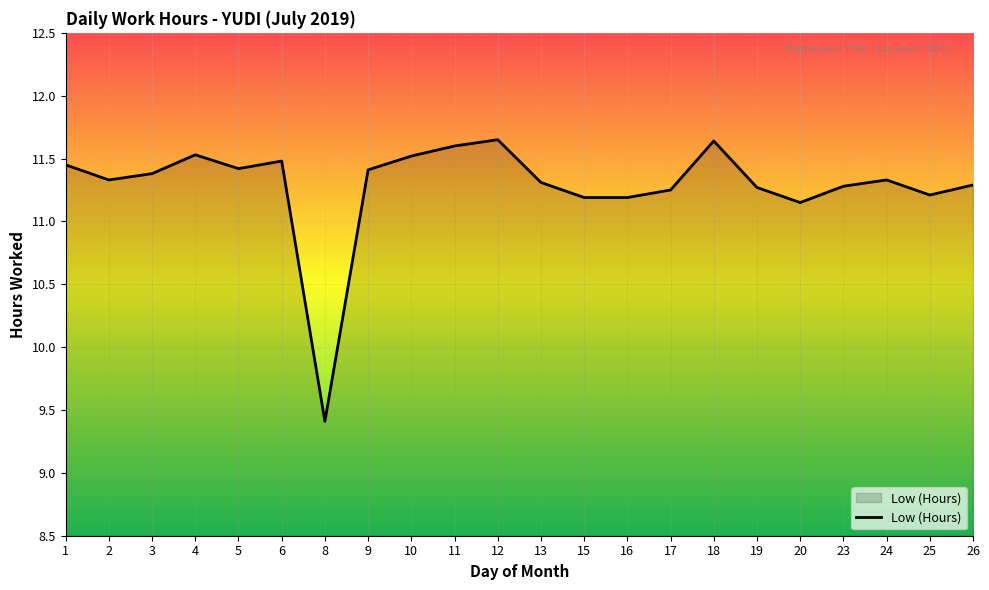

Approximately how many times larger is the value at 20 compared to 2?

1.0